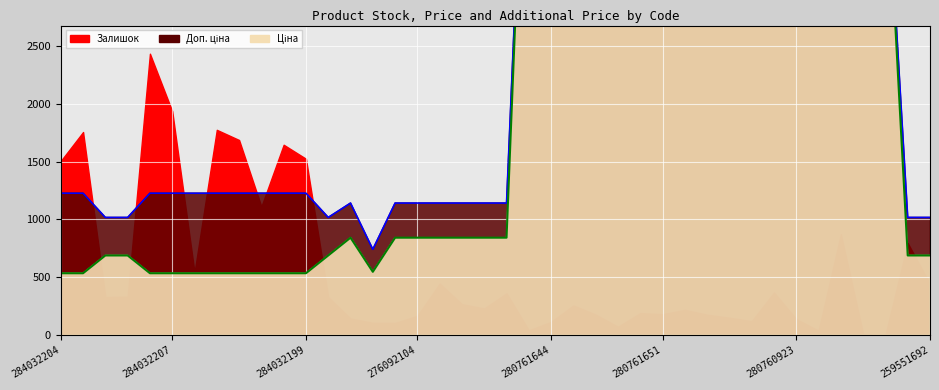

Is it true that Ціна equals 1652.6 at 280761056?

False